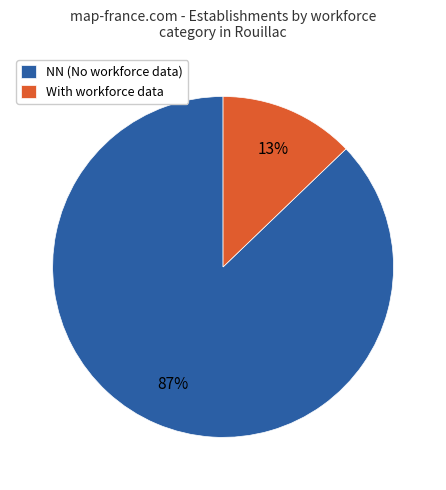

How many slices are in this pie chart?

2